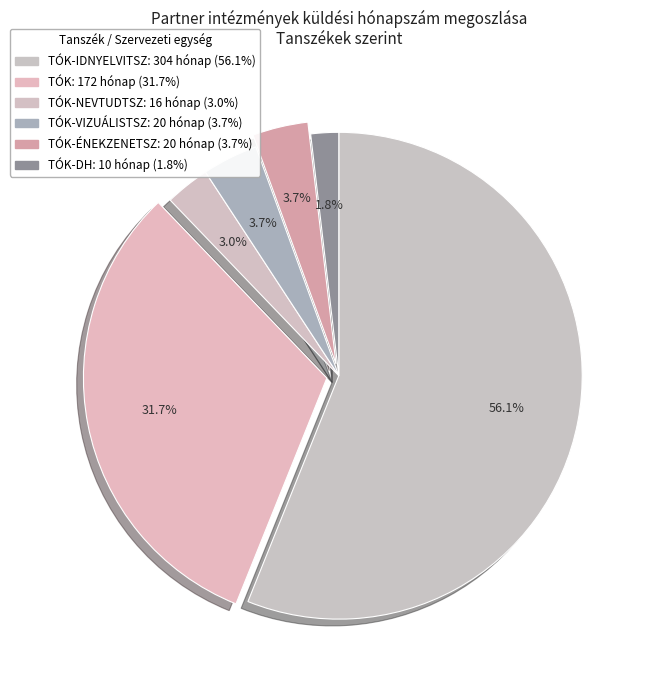

Count the number of slices in the pie.

6